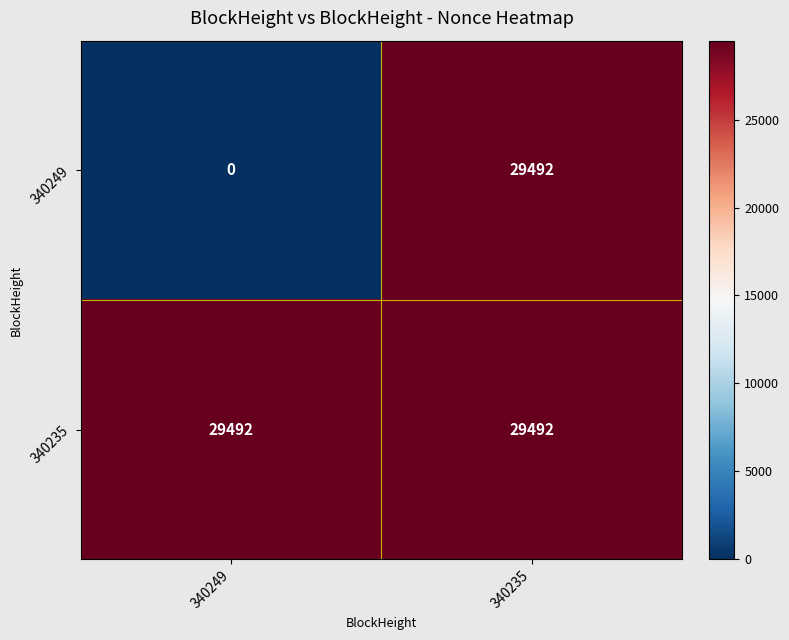

At how many categories does at least one series exceed 2869?

2